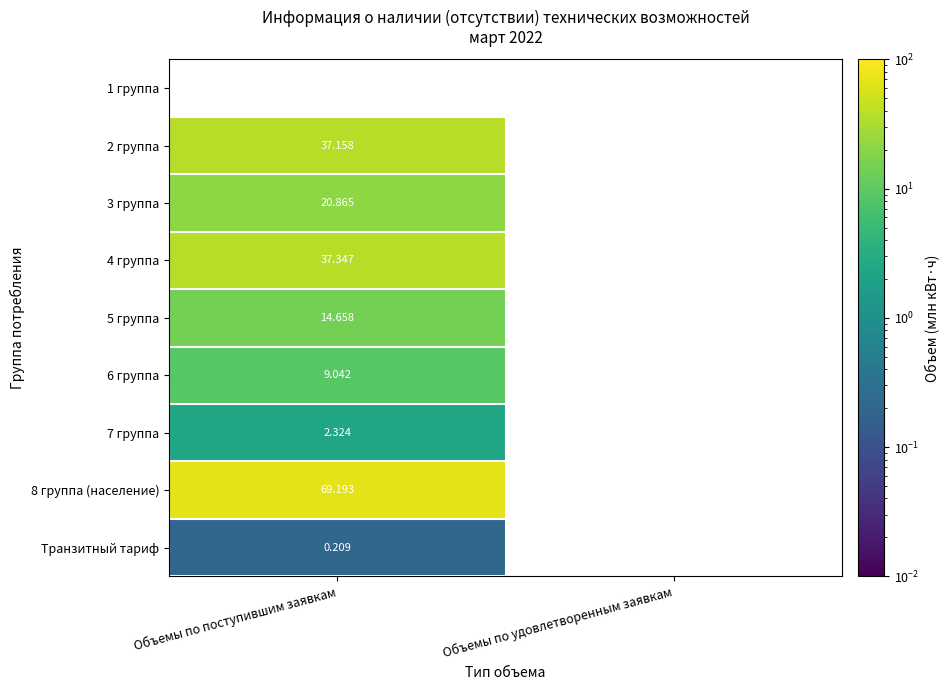

The 7 группа series shows 2.3 at Объемы по поступившим заявкам. True or false?

True